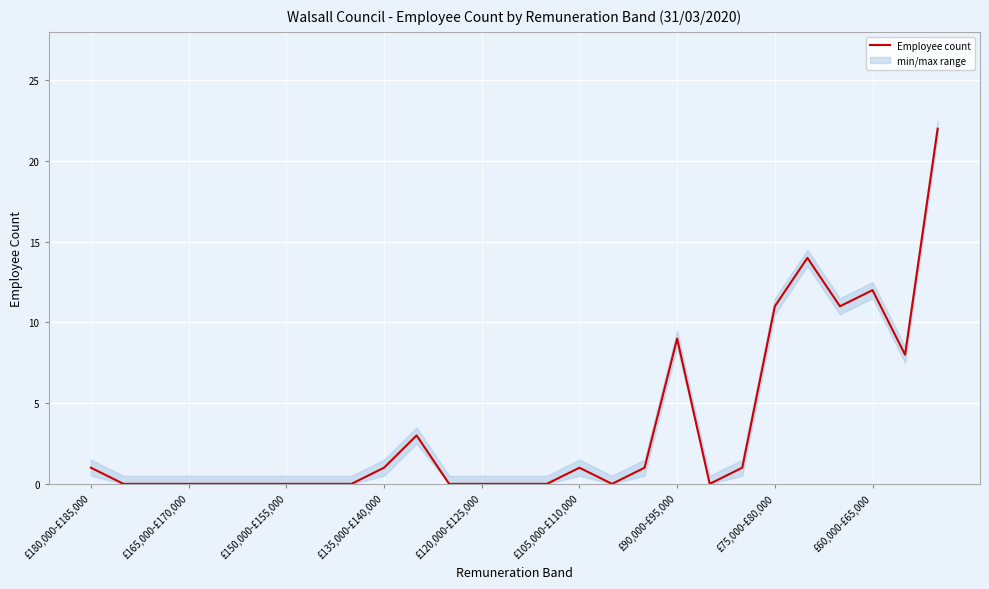

How many lines are shown in the chart?

1